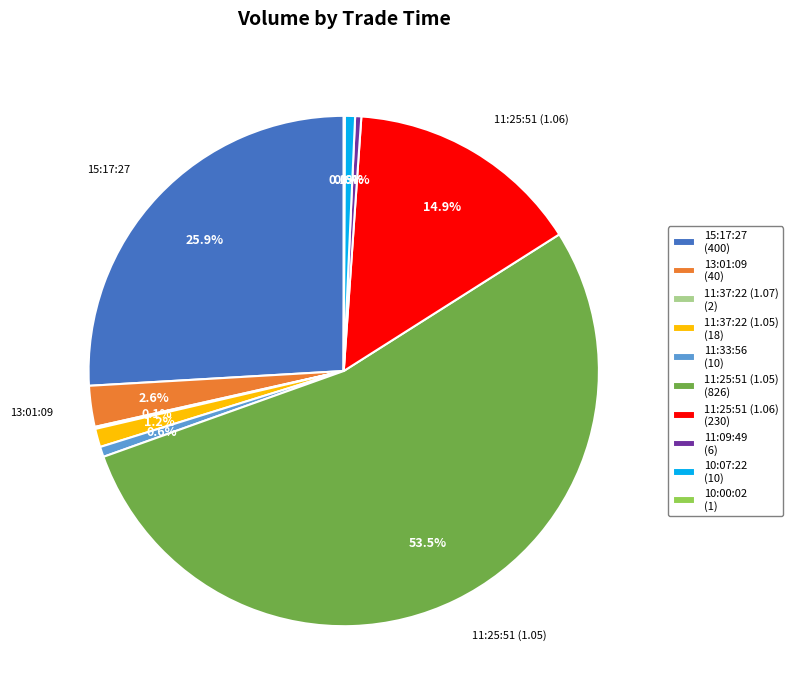

Approximately how many times larger is the value at 15:17:27 compared to 10:07:22?

40.0